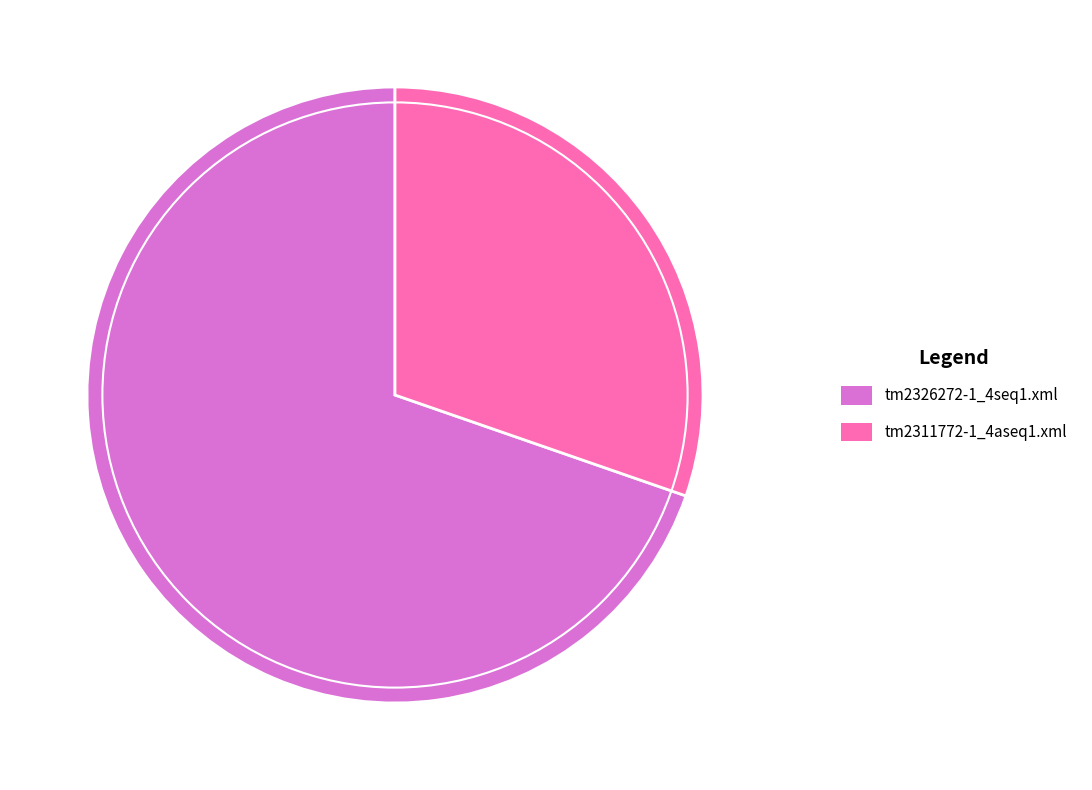

Is the sum of tm2326272-1_4seq1.xml and tm2311772-1_4aseq1.xml greater than half?

Yes